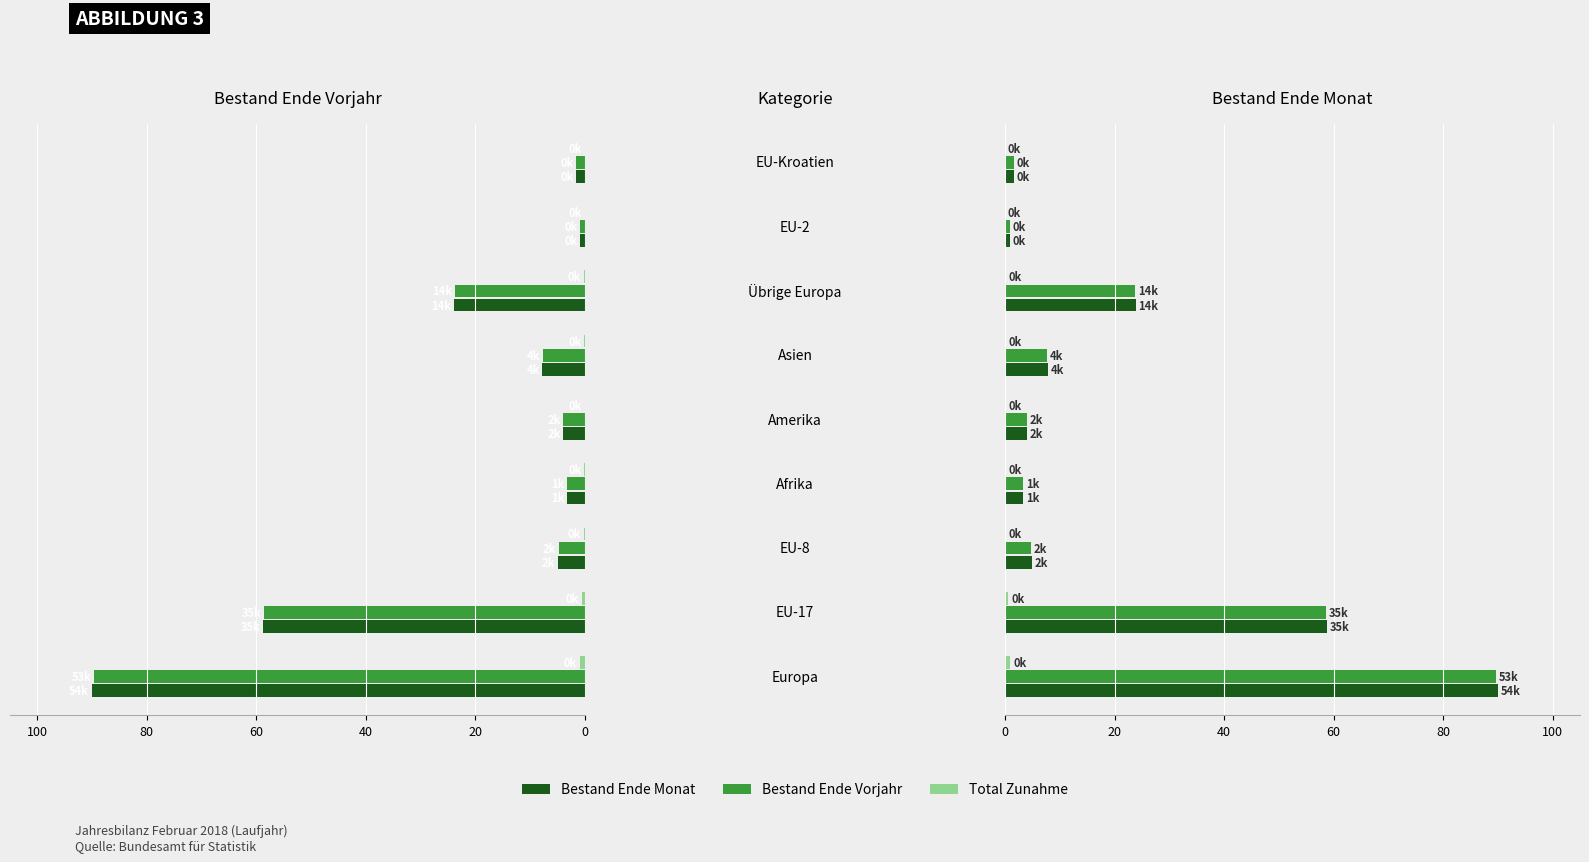

Is it true that Total Zunahme equals 0.3 at 6?

False